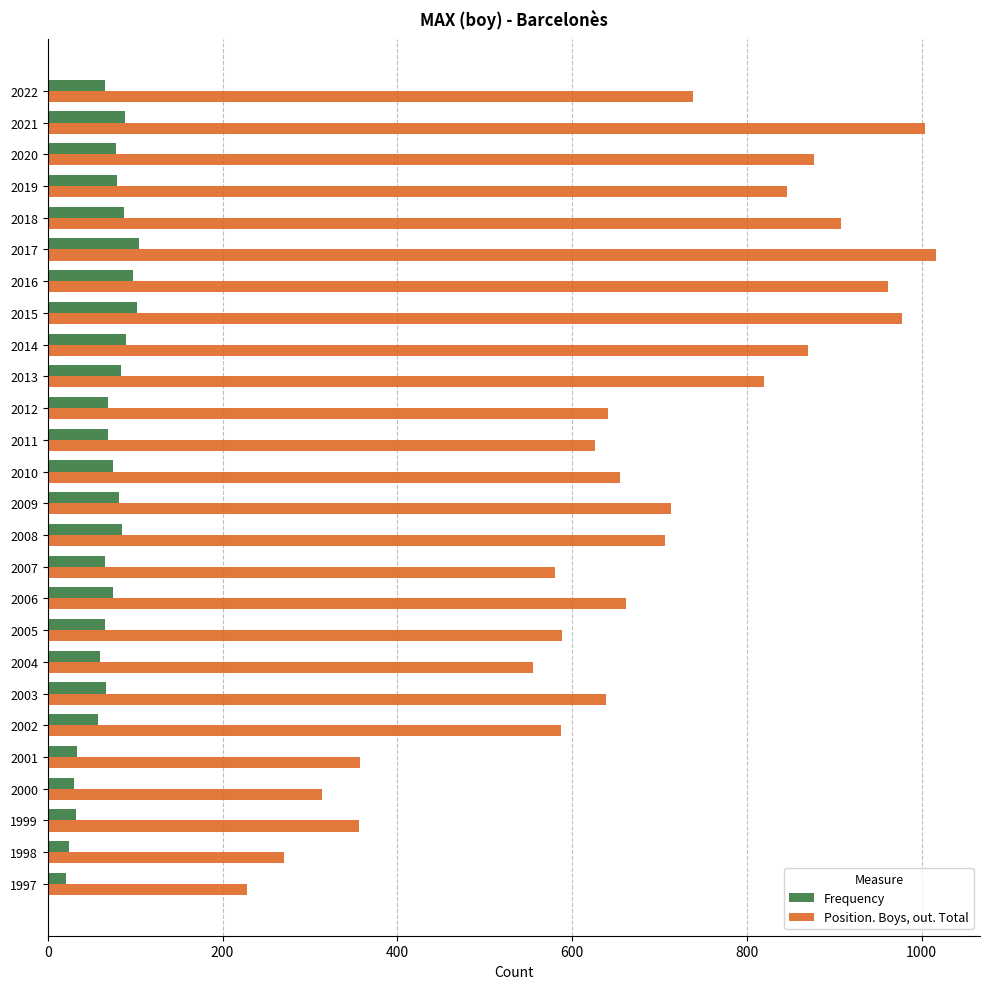

Which series has the largest total across all categories?

Position. Boys, out. Total